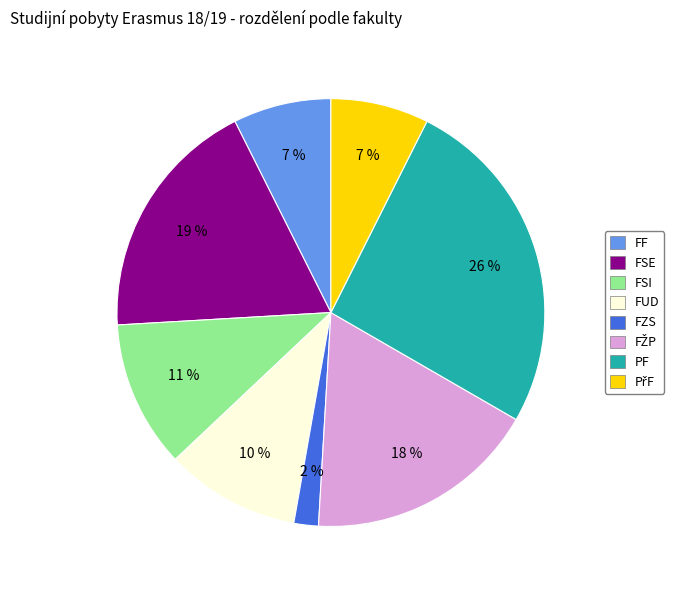

Does FF represent more than half of the total?

No